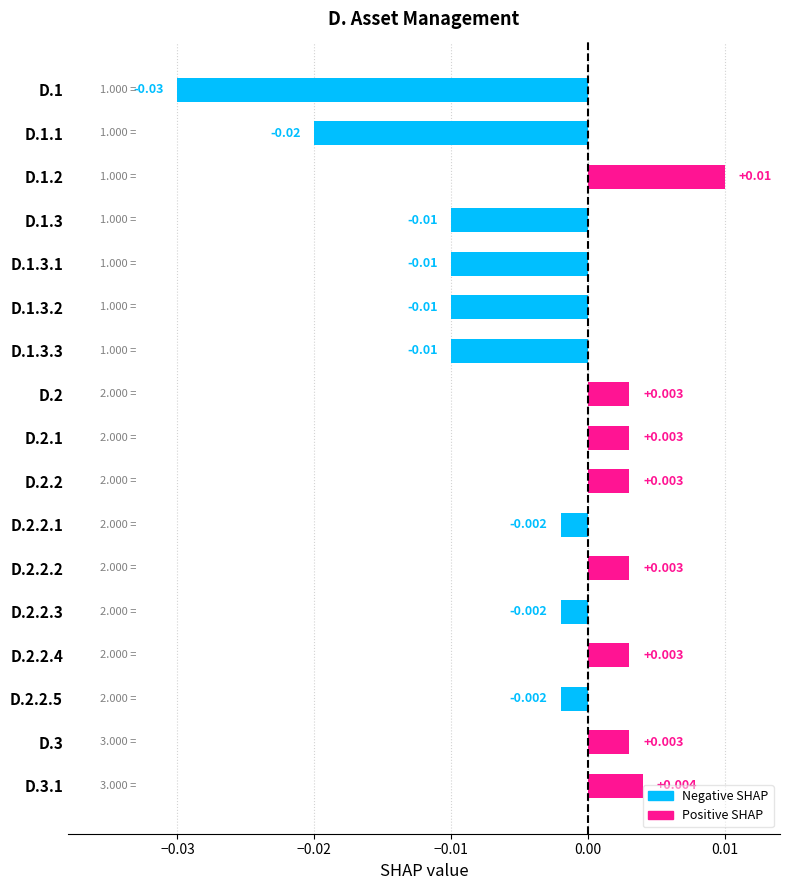

How many bars are there in total?

17